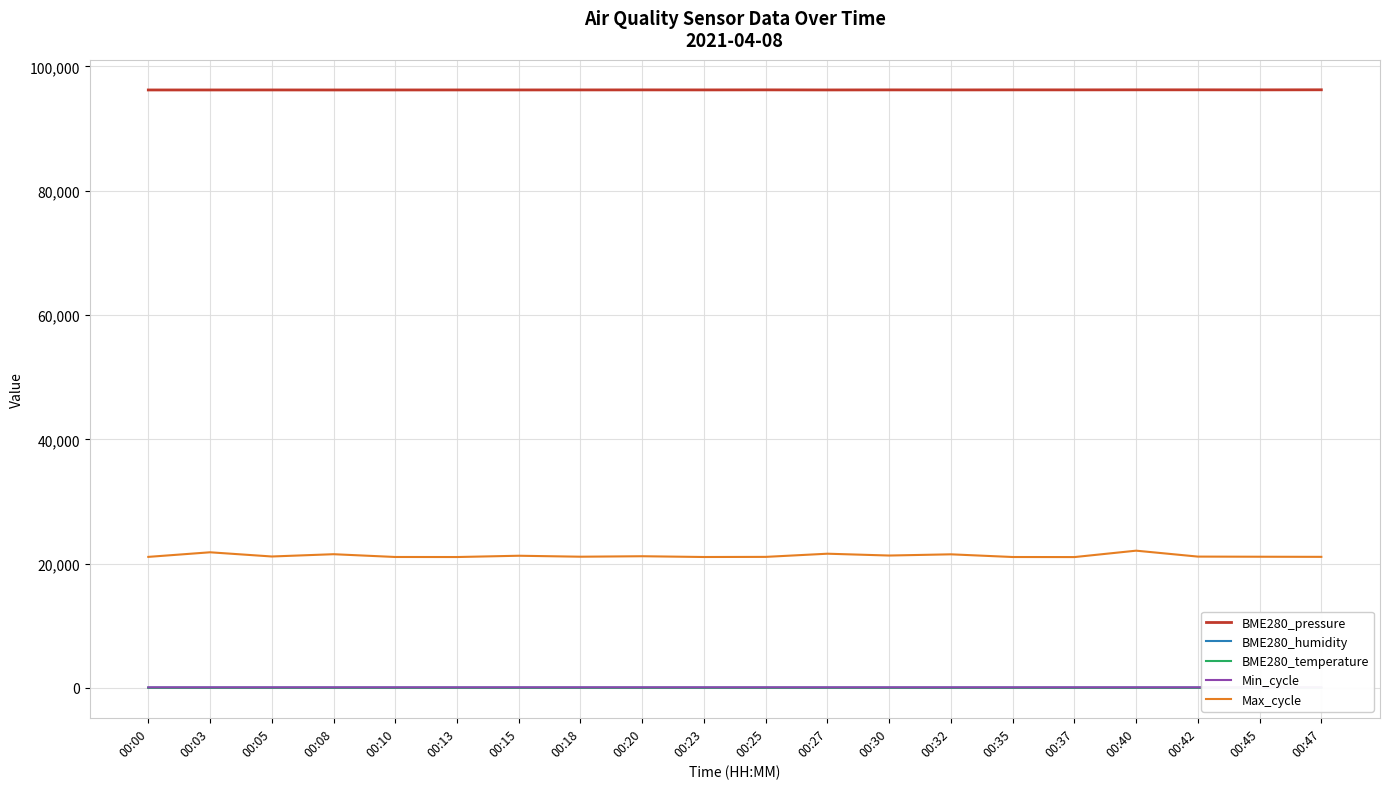

What is the highest value of the Max_cycle series?

22079.0